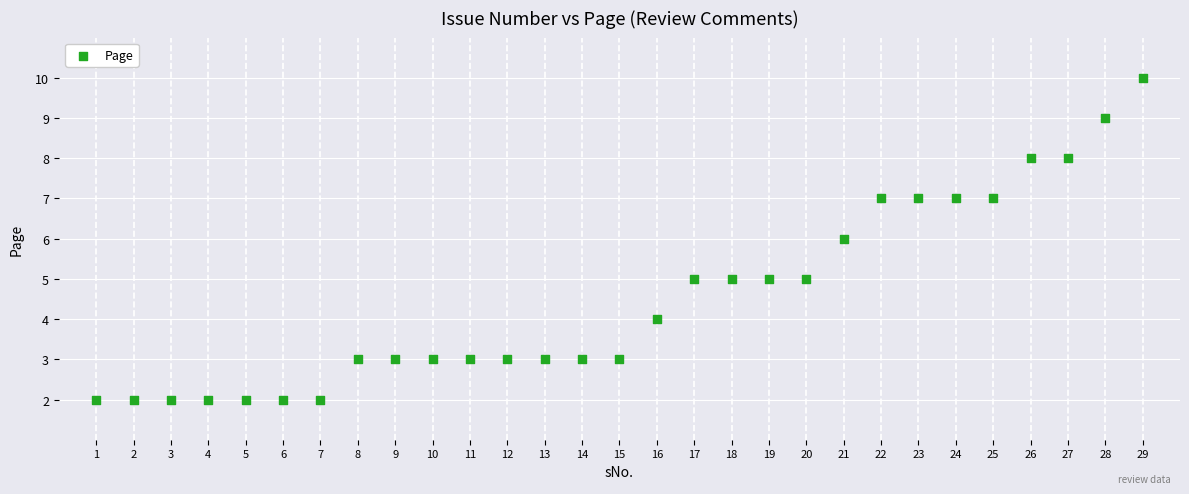

What is the range of X values (max minus min)?

28